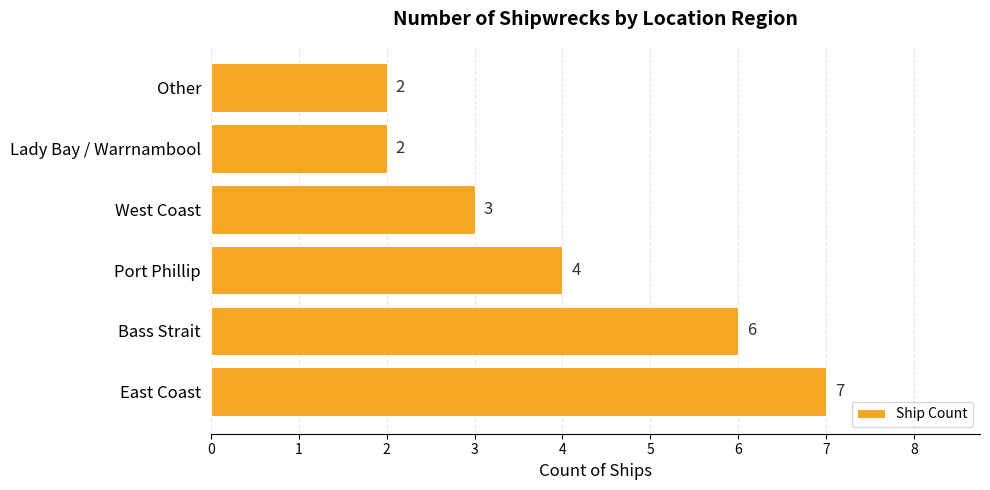

The value at Bass Strait is 8. True or false?

False